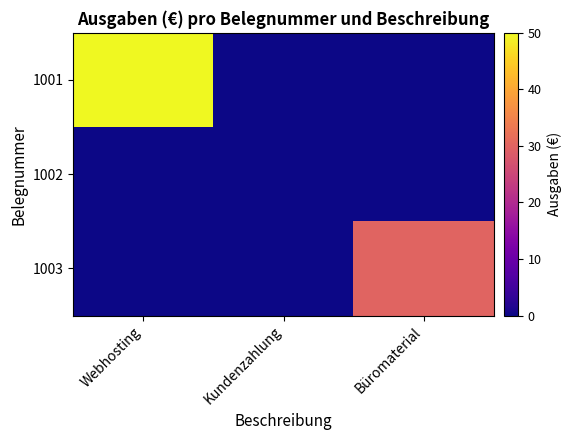

Rank the series by their maximum value, from lowest to highest.

1002, 1003, 1001